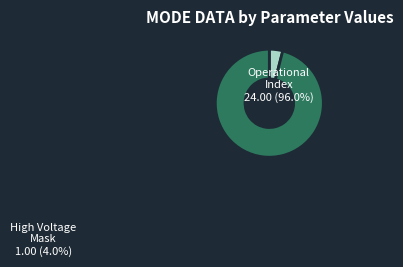

Is Operational Index the majority of the pie?

Yes